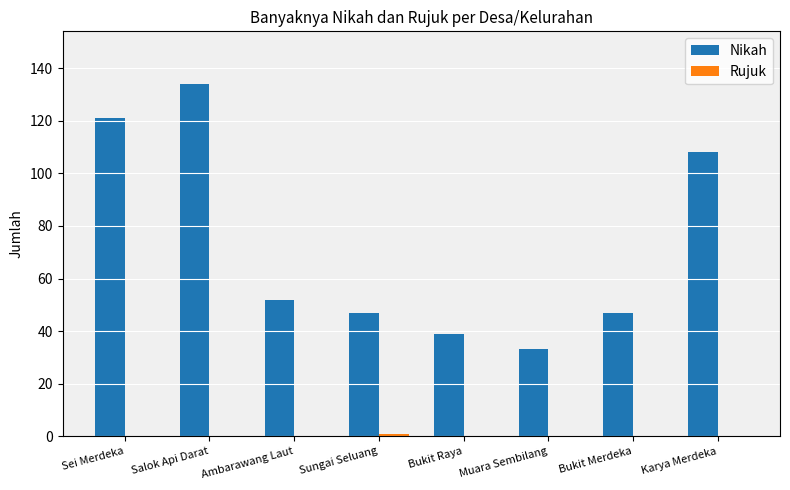

Which series changed the most between Sei Merdeka and Karya Merdeka?

Nikah